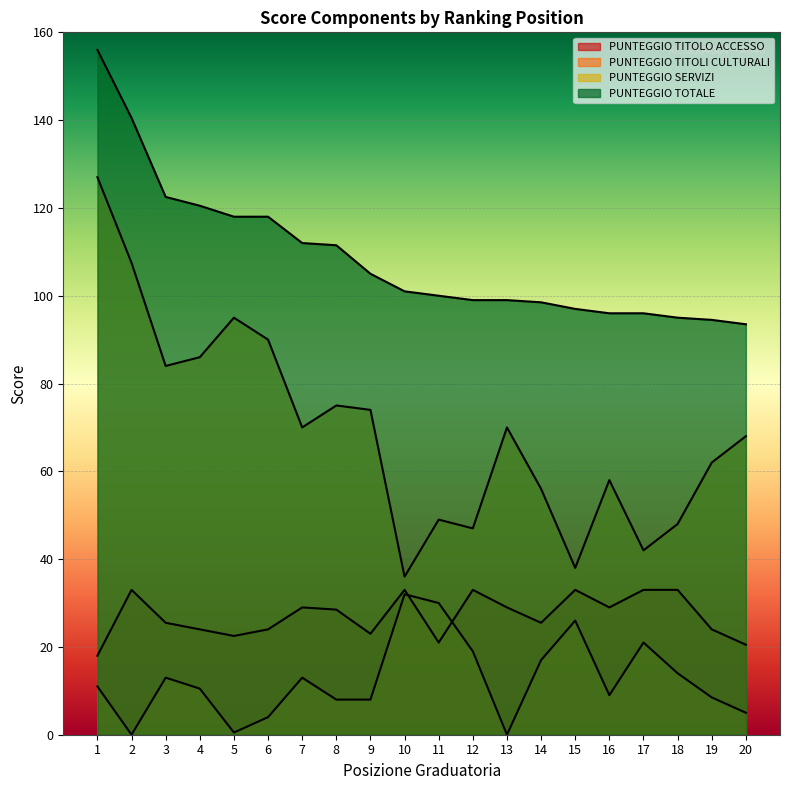

What is the average value of the PUNTEGGIO TOTALE series?

108.7